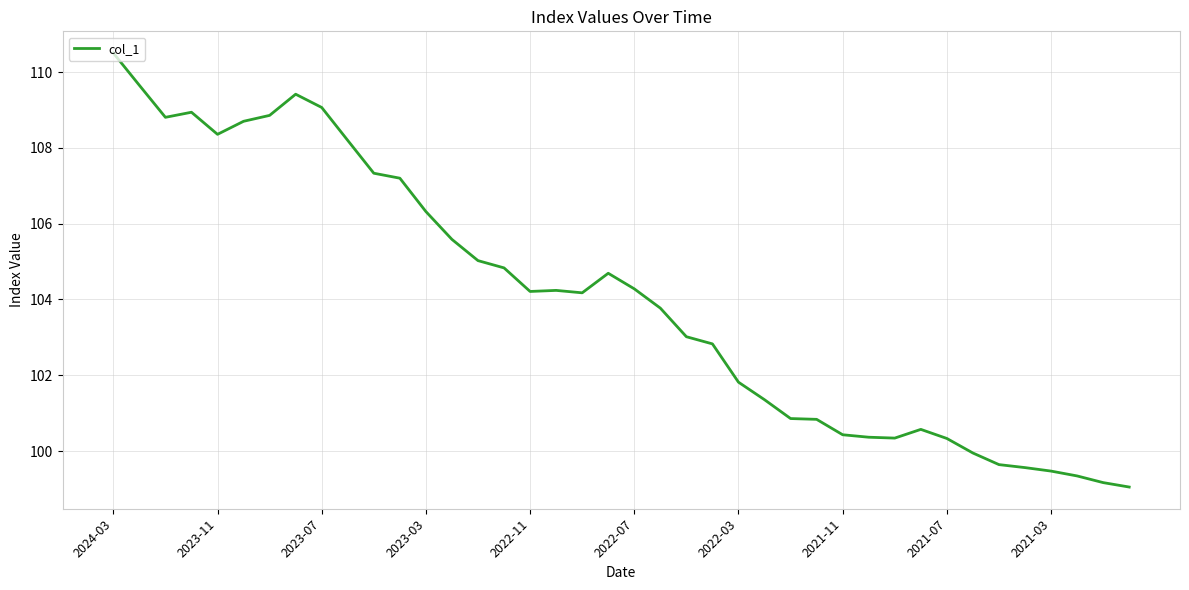

What is the minimum value shown in the chart?

99.0